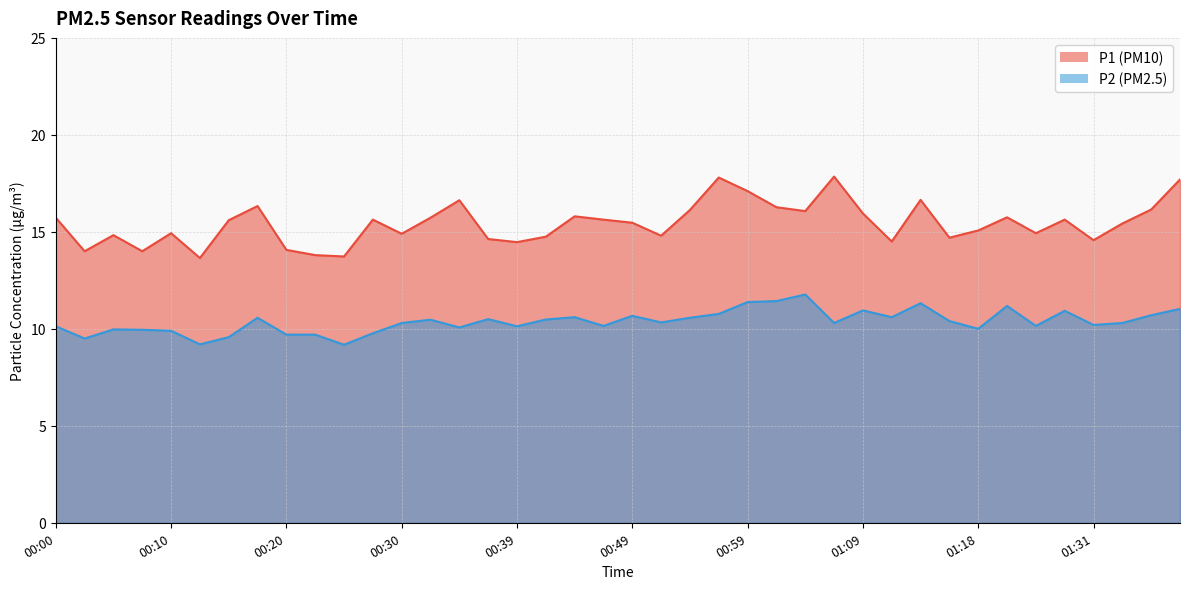

How many interior local valleys does the P2 series have?

12